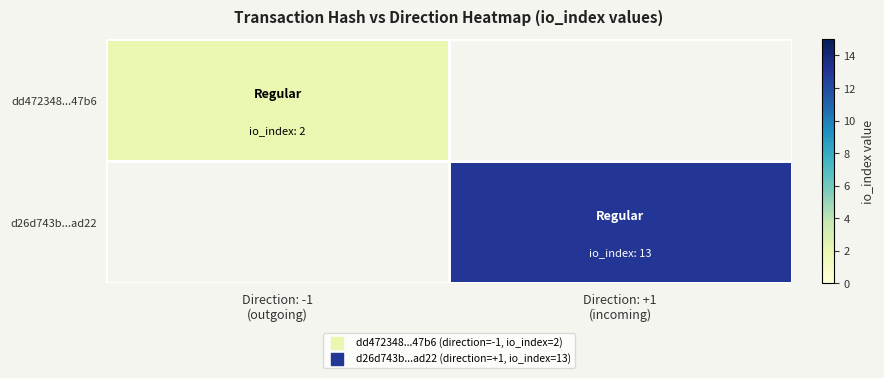

How many categories are shown in the chart?

2